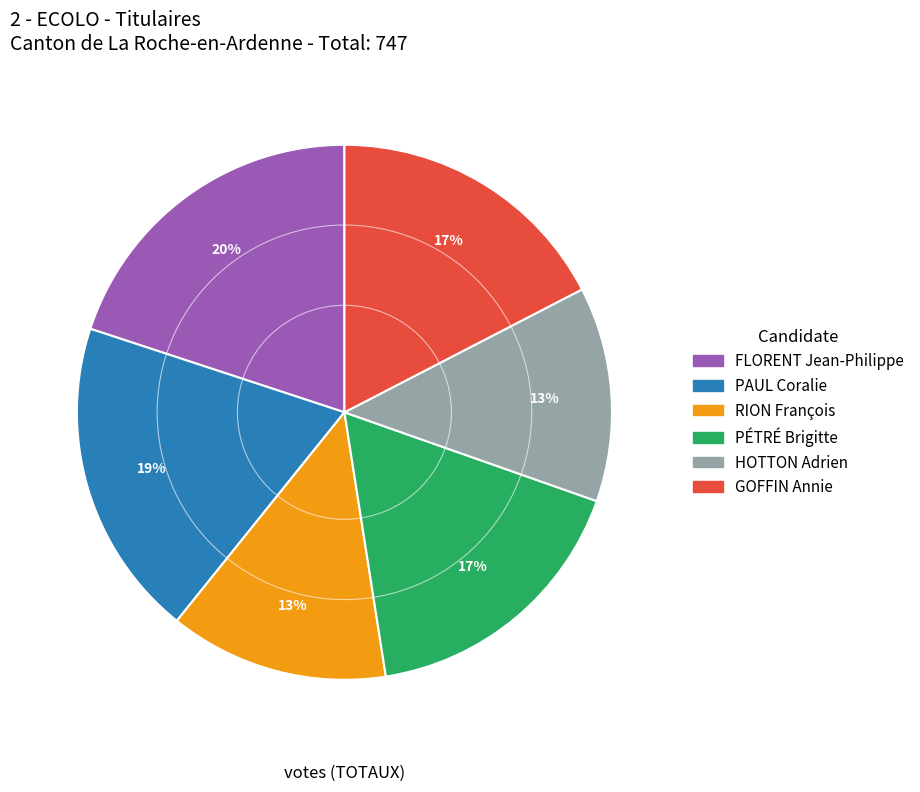

Does PÉTRÉ Brigitte represent more than half of the total?

No